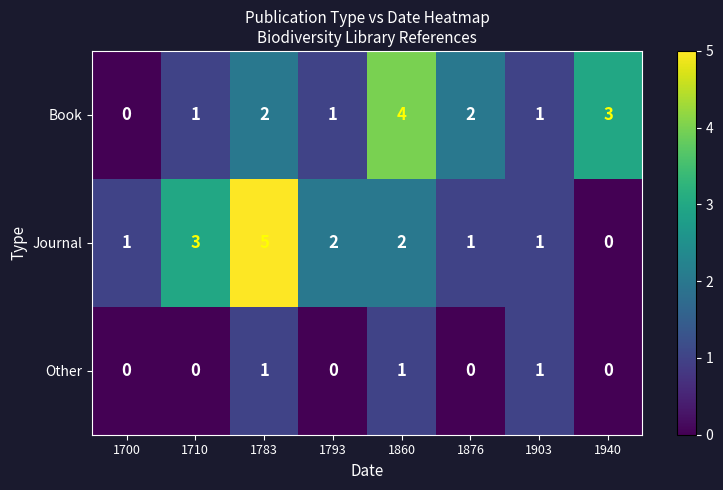

What is the sum of all Journal values?

15